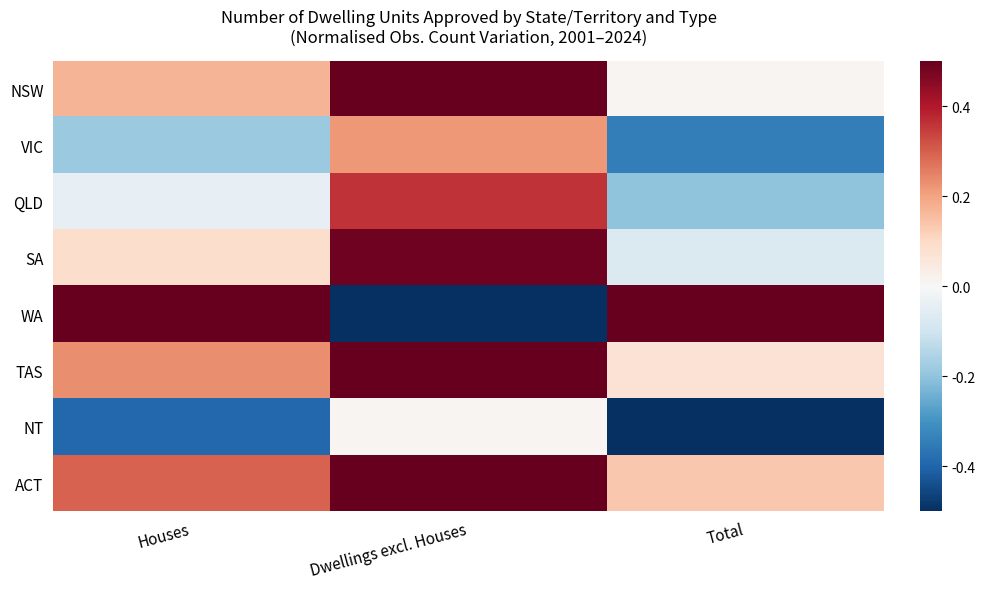

What is the difference between the highest and lowest values at Houses?

1.2